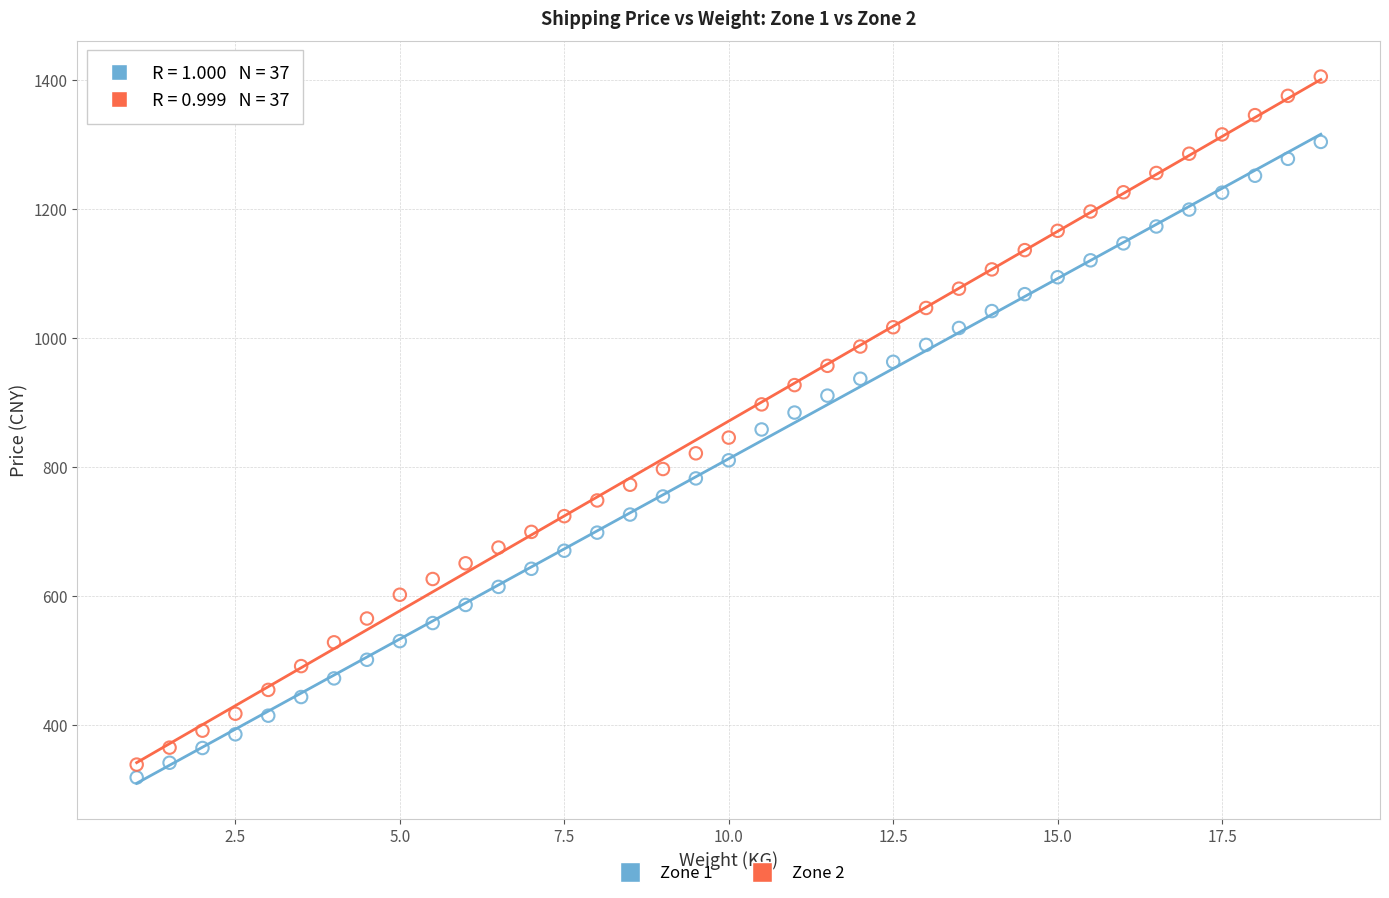

Which series reaches the maximum Y coordinate?

Zone 2